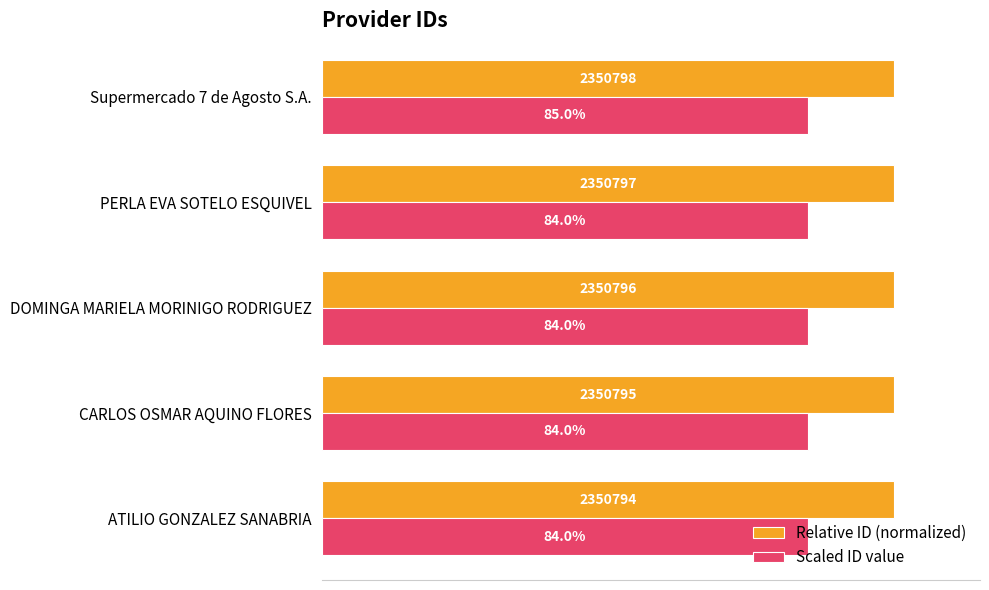

What is the sum of all Relative ID (normalized) values?

5.0